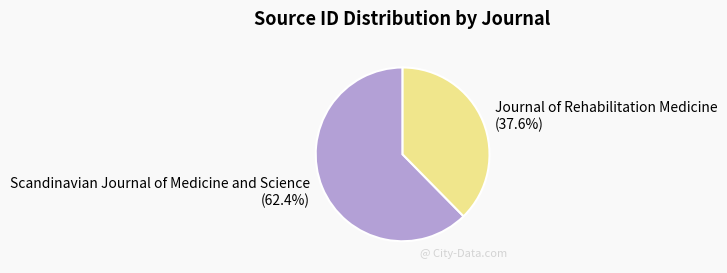

Is Scandinavian Journal of Medicine and Science the majority of the pie?

Yes